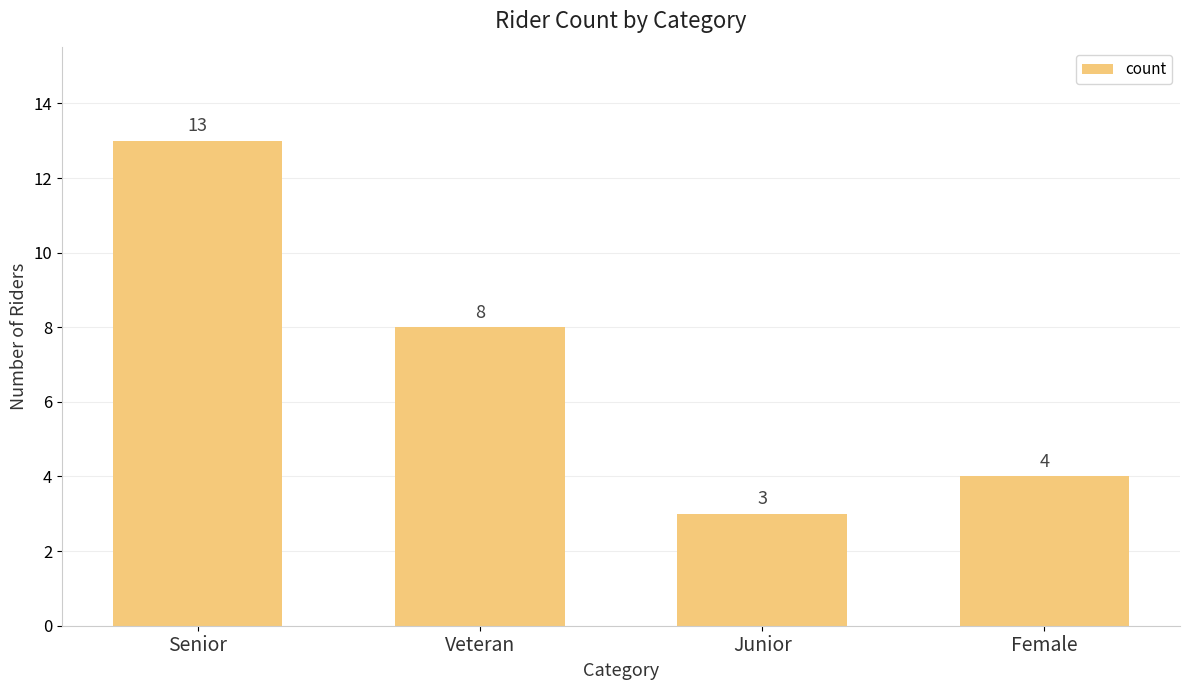

How many bars are there in total?

4